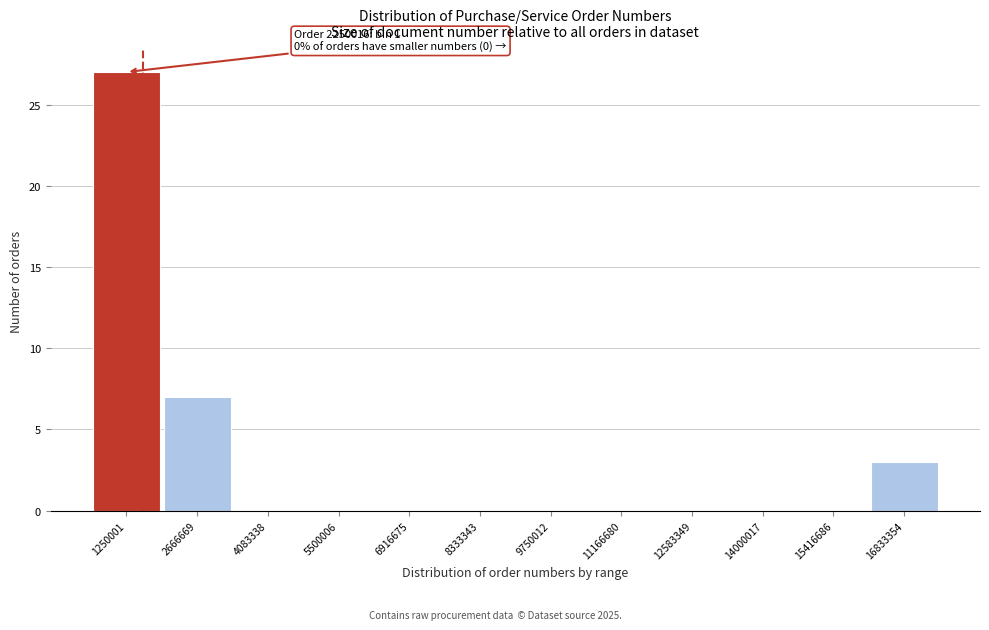

Reading left to right, extract all data points from this chart.

1250001=27	2666669=7	4083338=0	5500006=0	6916675=0	8333343=0	9750012=0	11166680=0	12583349=0	14000017=0	15416686=0	16833354=3